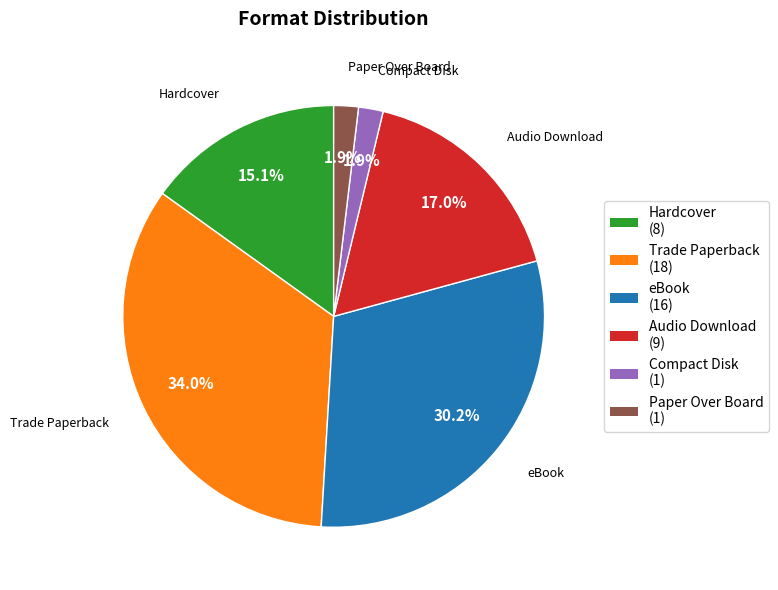

To the nearest percent, what is the average slice percentage?

17%